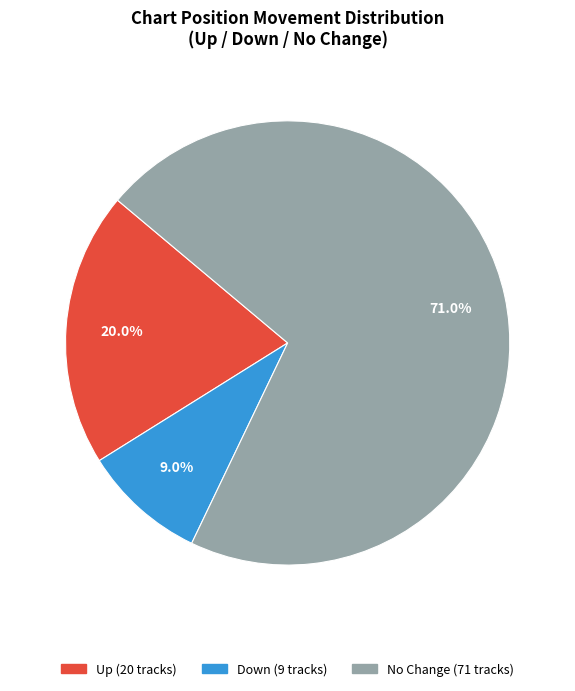

How many slices are in this pie chart?

3